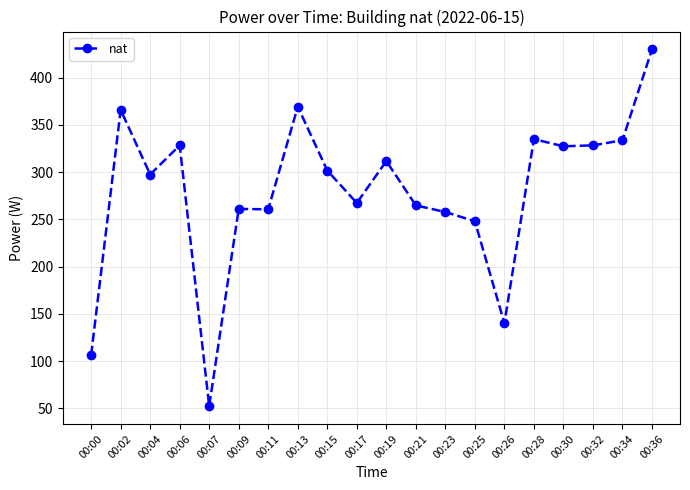

What is the difference between the second highest and minimum values?

317.0